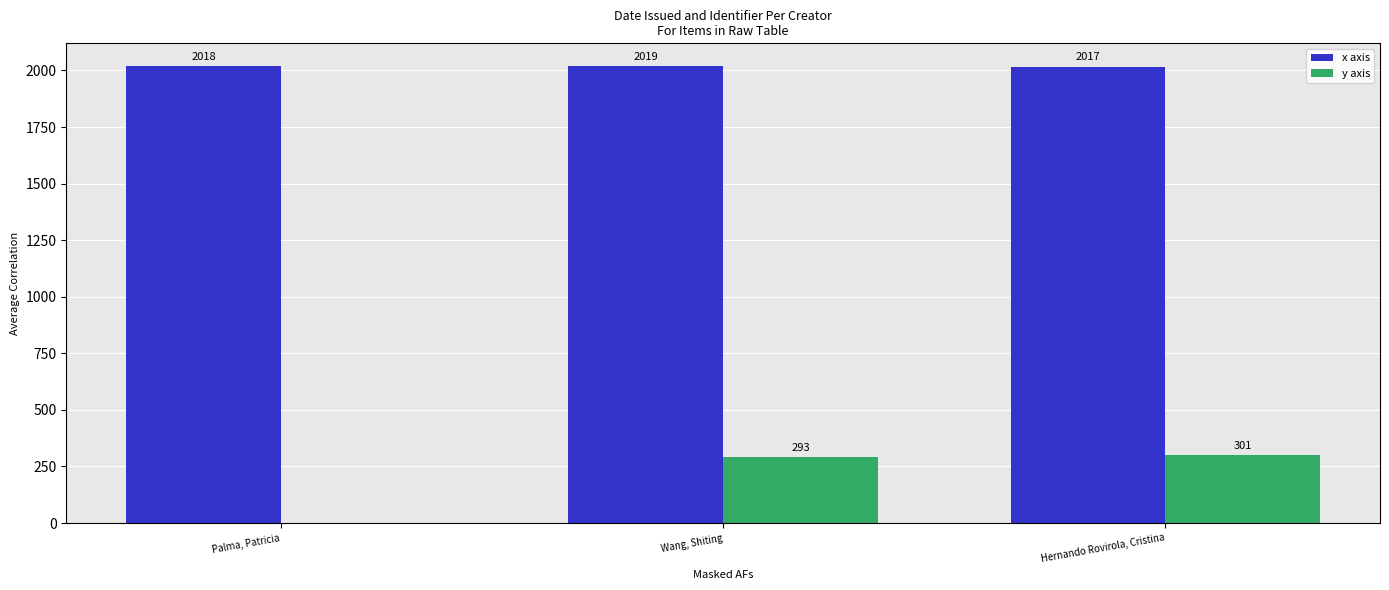

The x axis series shows 3342 at Palma, Patricia. True or false?

False